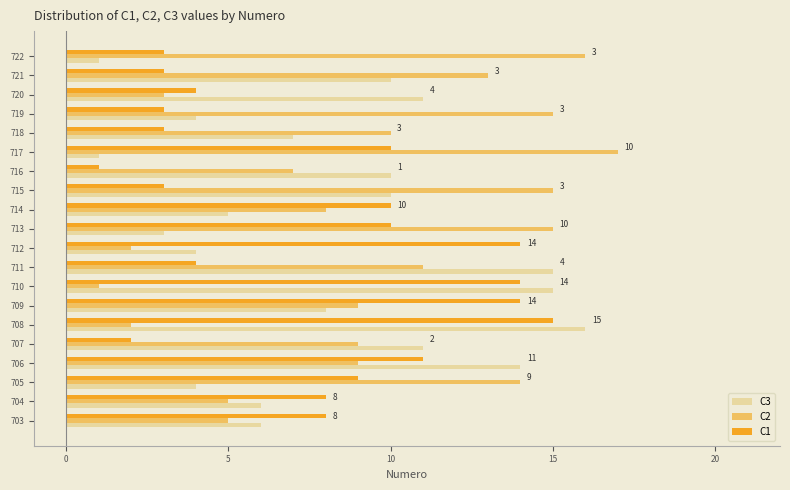

How many values in the C3 series are below 8?

10